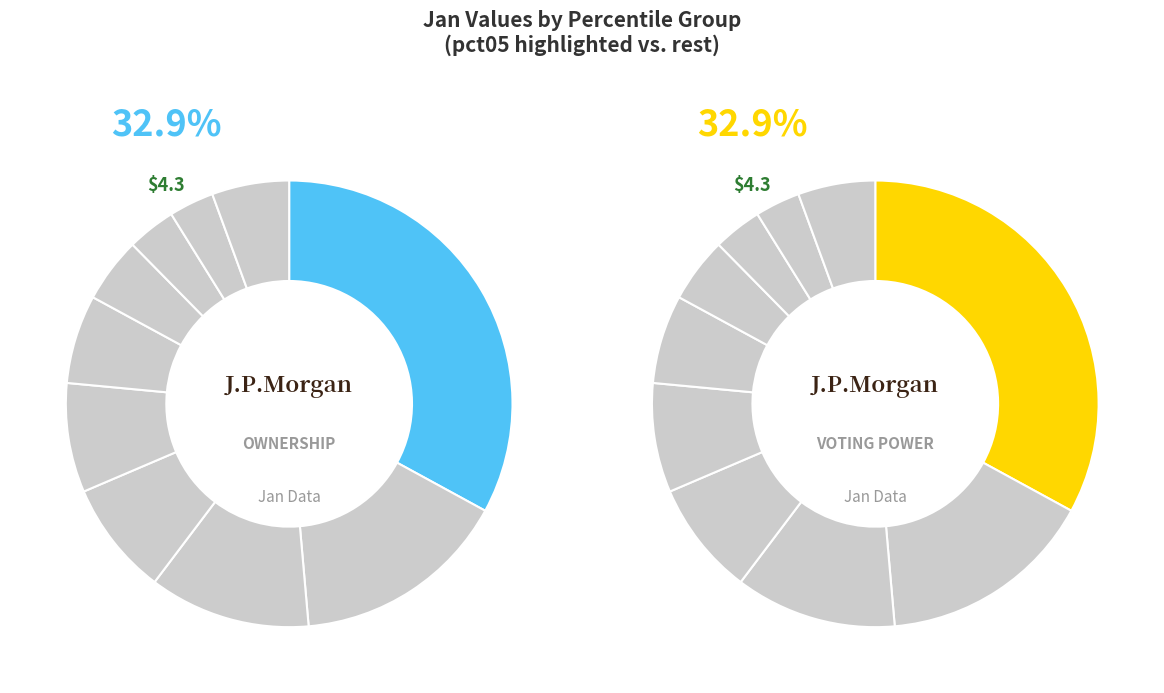

Which has a higher value, pct45 or pct75?

pct45